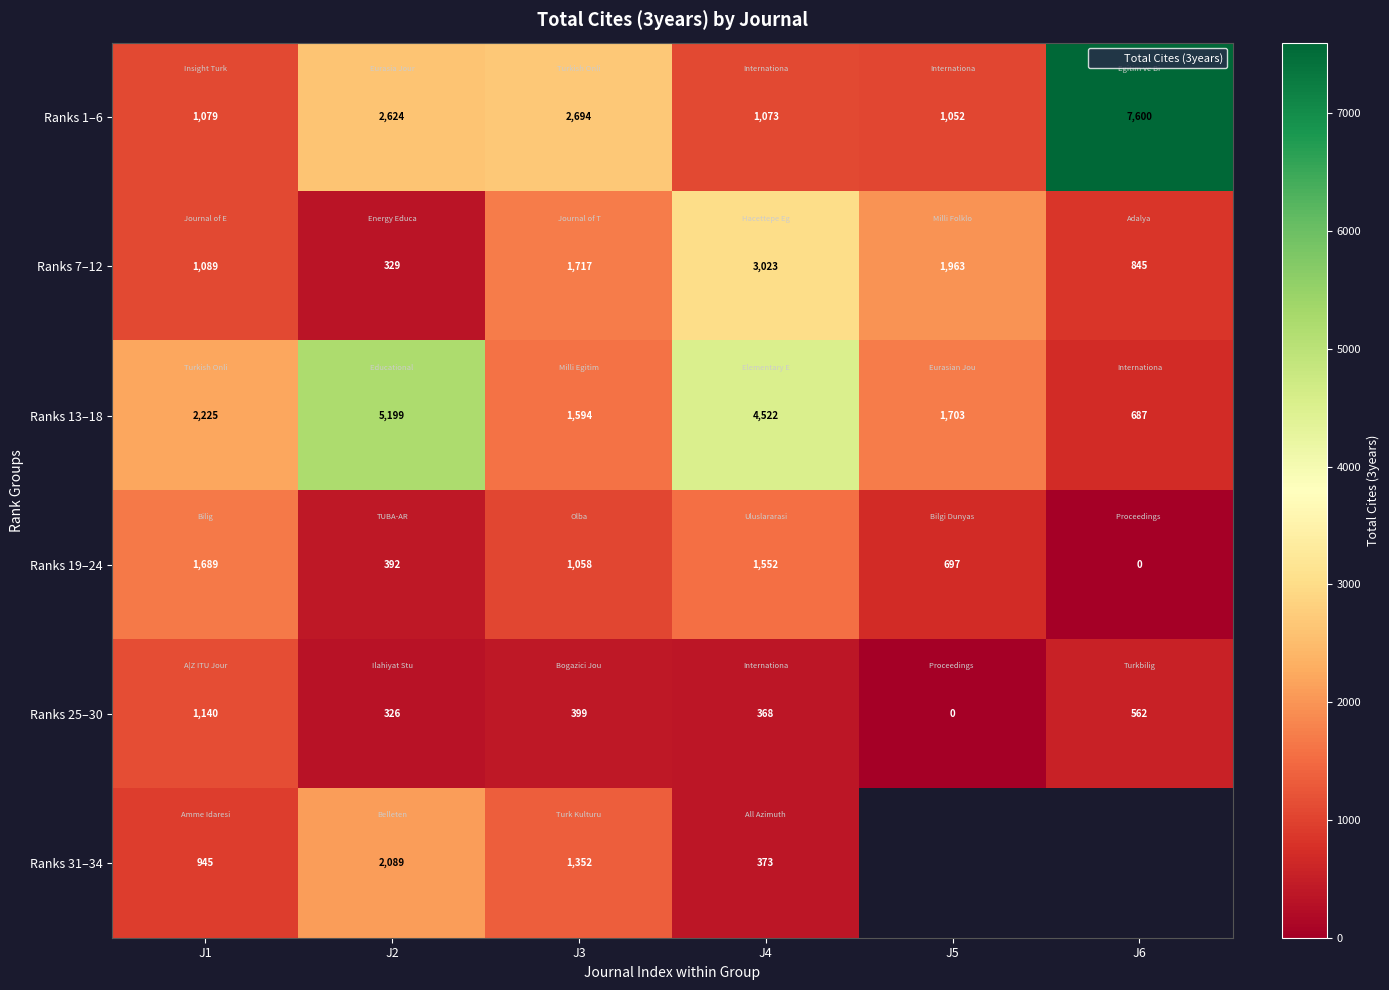

What is the sum of the Ranks 25–30 values at J5 and J6?

562